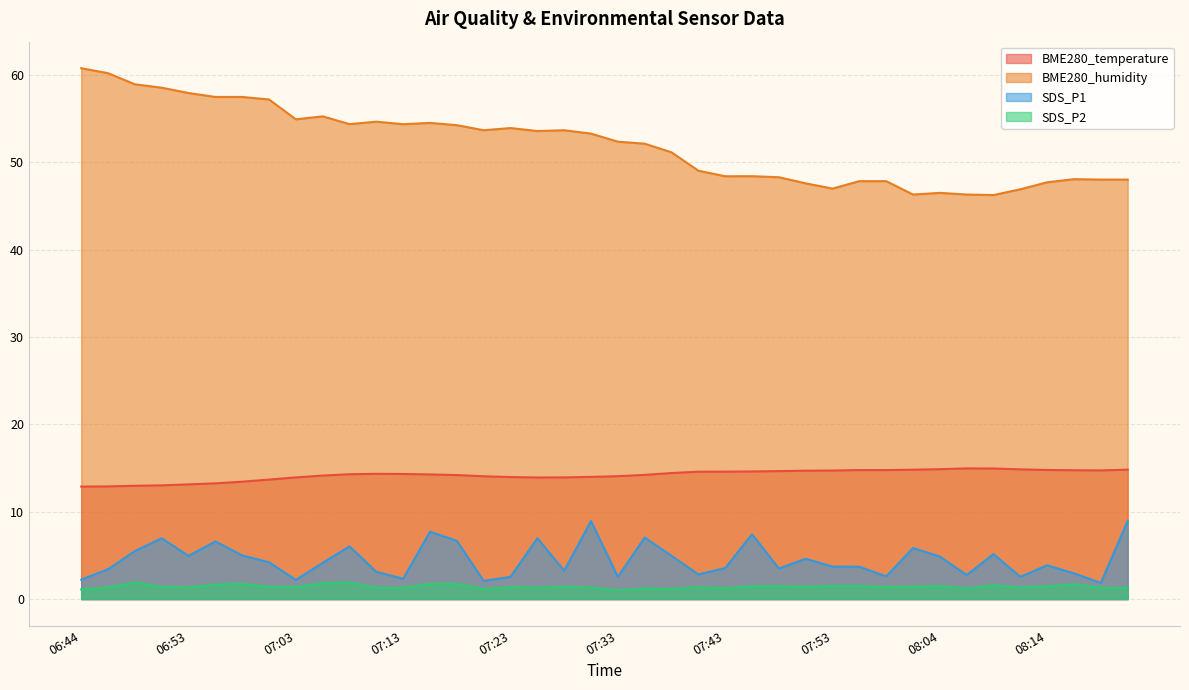

Is it true that BME280_humidity equals 49.0 at 07:41?

True